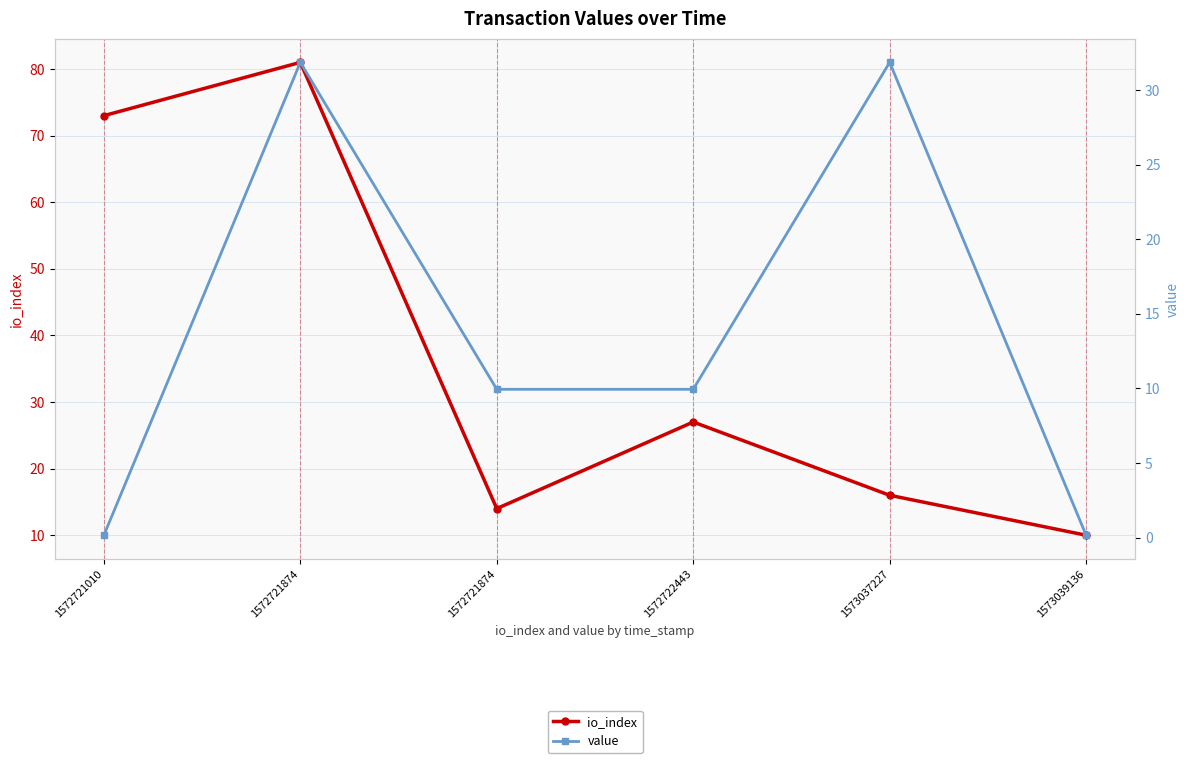

How many lines are shown in the chart?

2